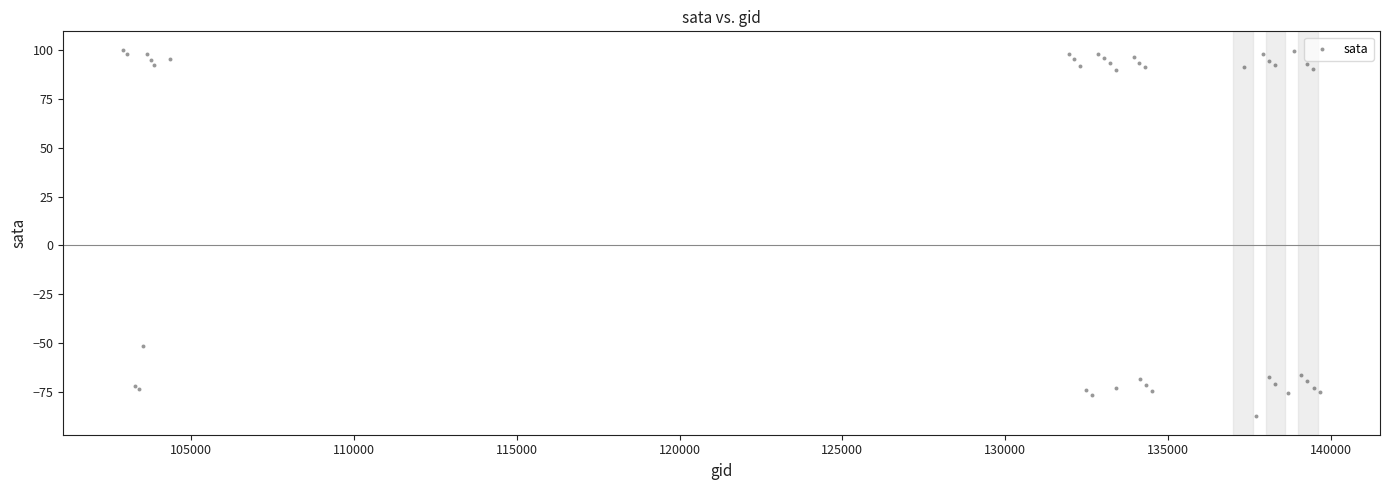

What Y value in the scatter plot is closest to 6?

-51.5